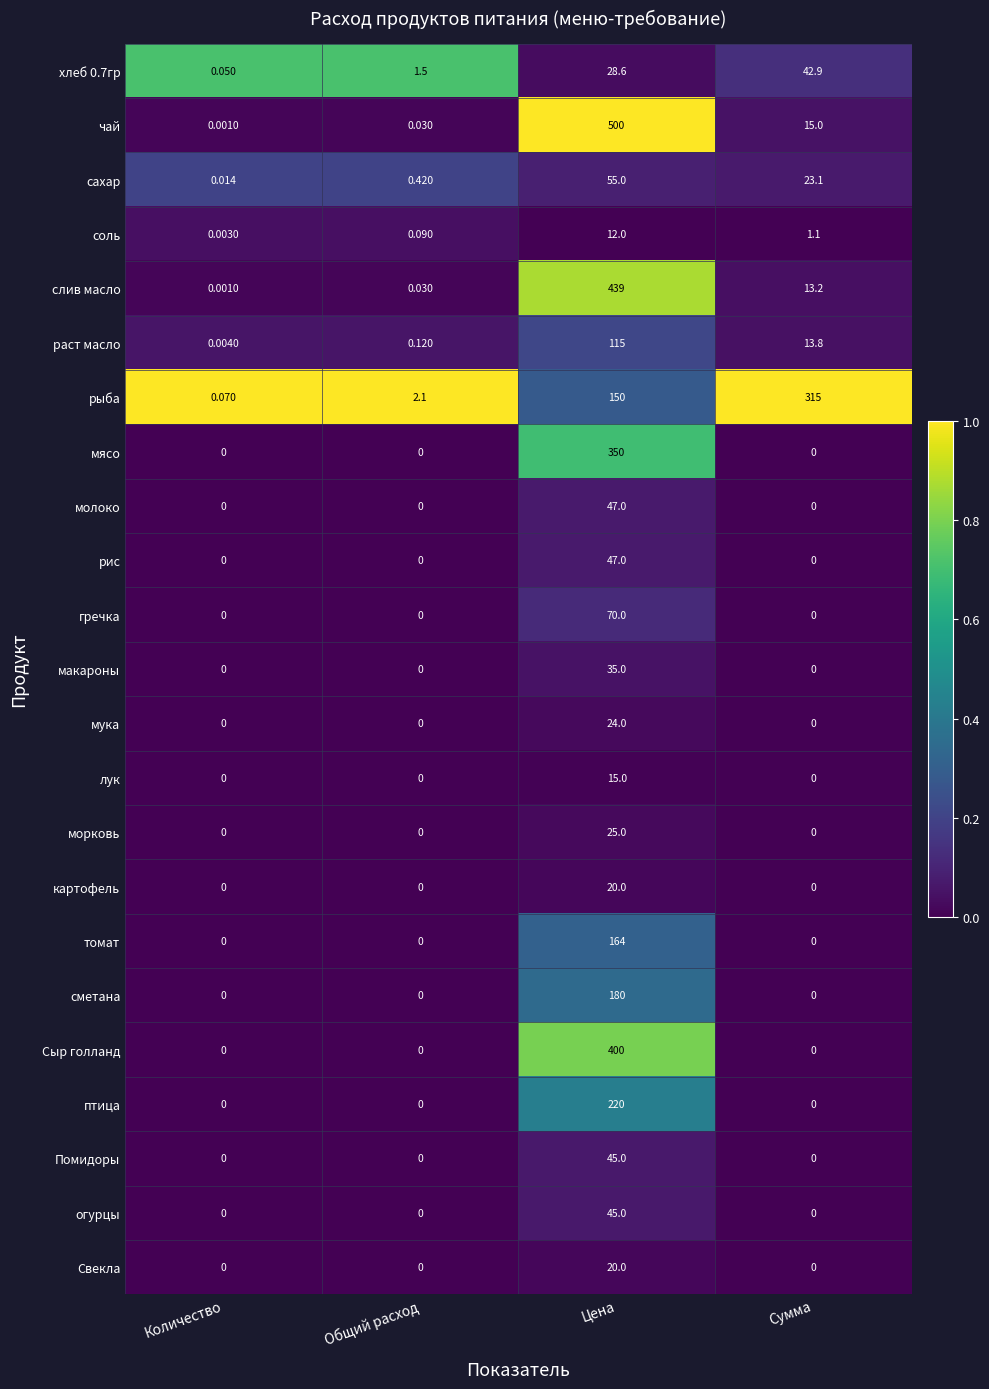

Which series has the largest total across all categories?

чай